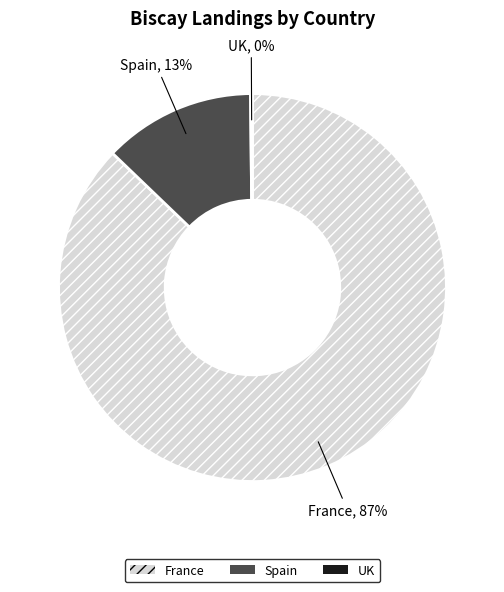

True or false: France accounts for 80% of the total.

False